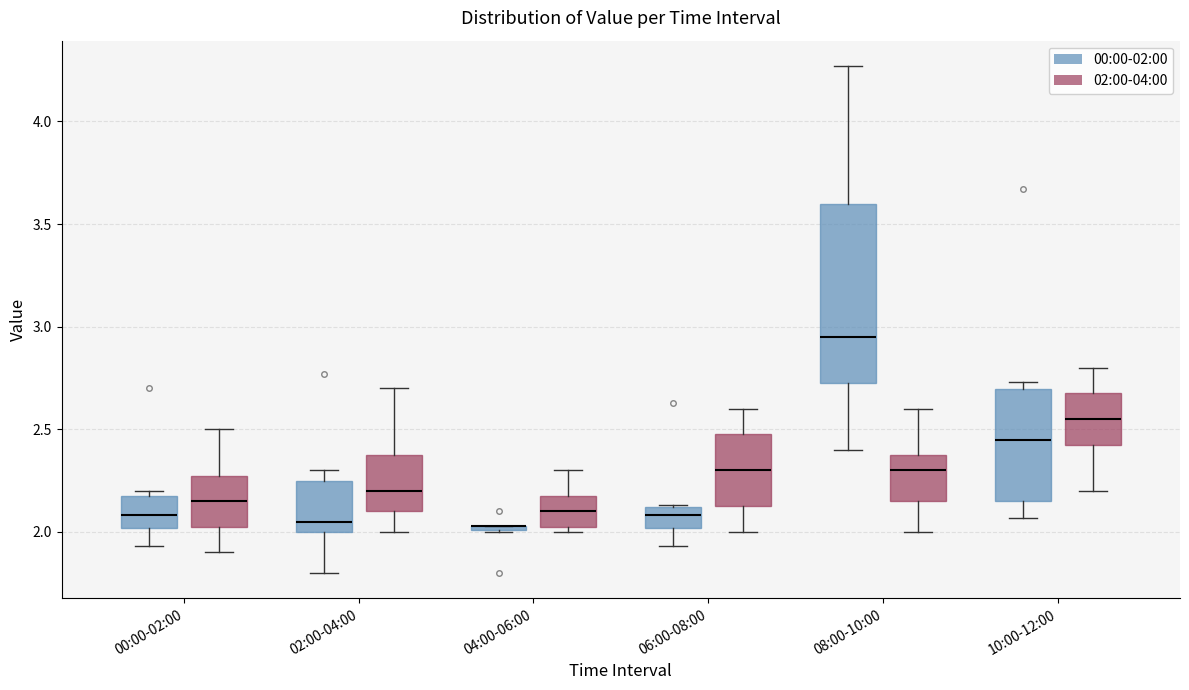

Which box is the tallest, from its lower edge to its upper edge?

08:00-10:00 (00:00-02:00)